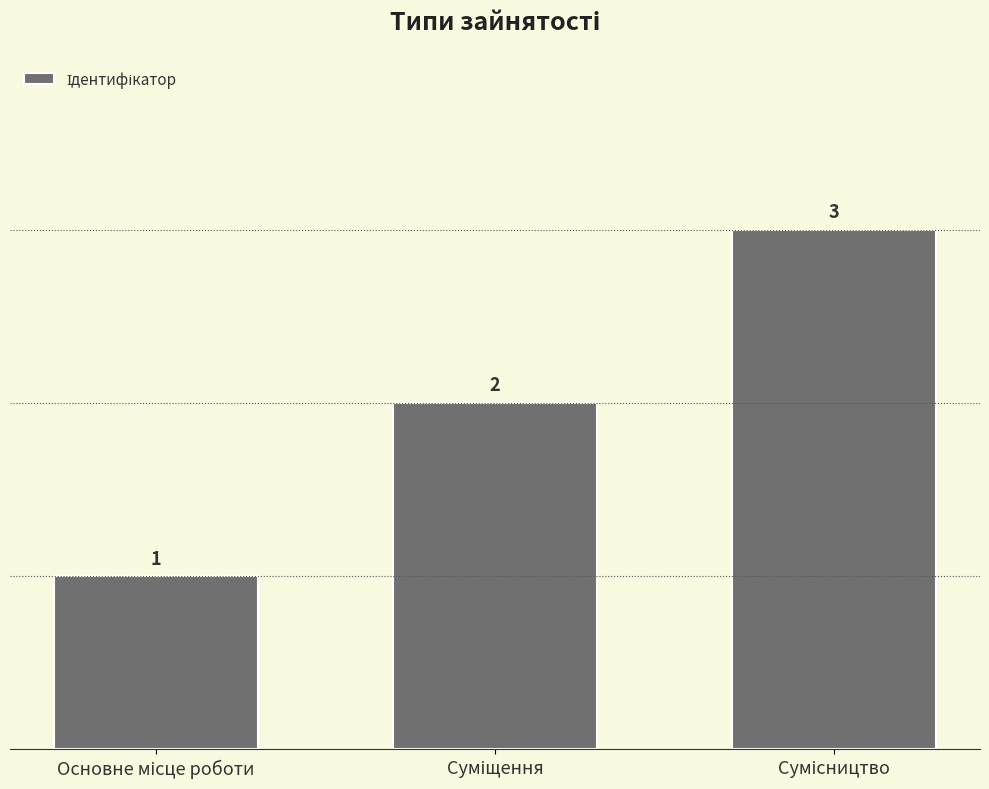

Reading right to left, extract all data points from this chart.

3	2	1